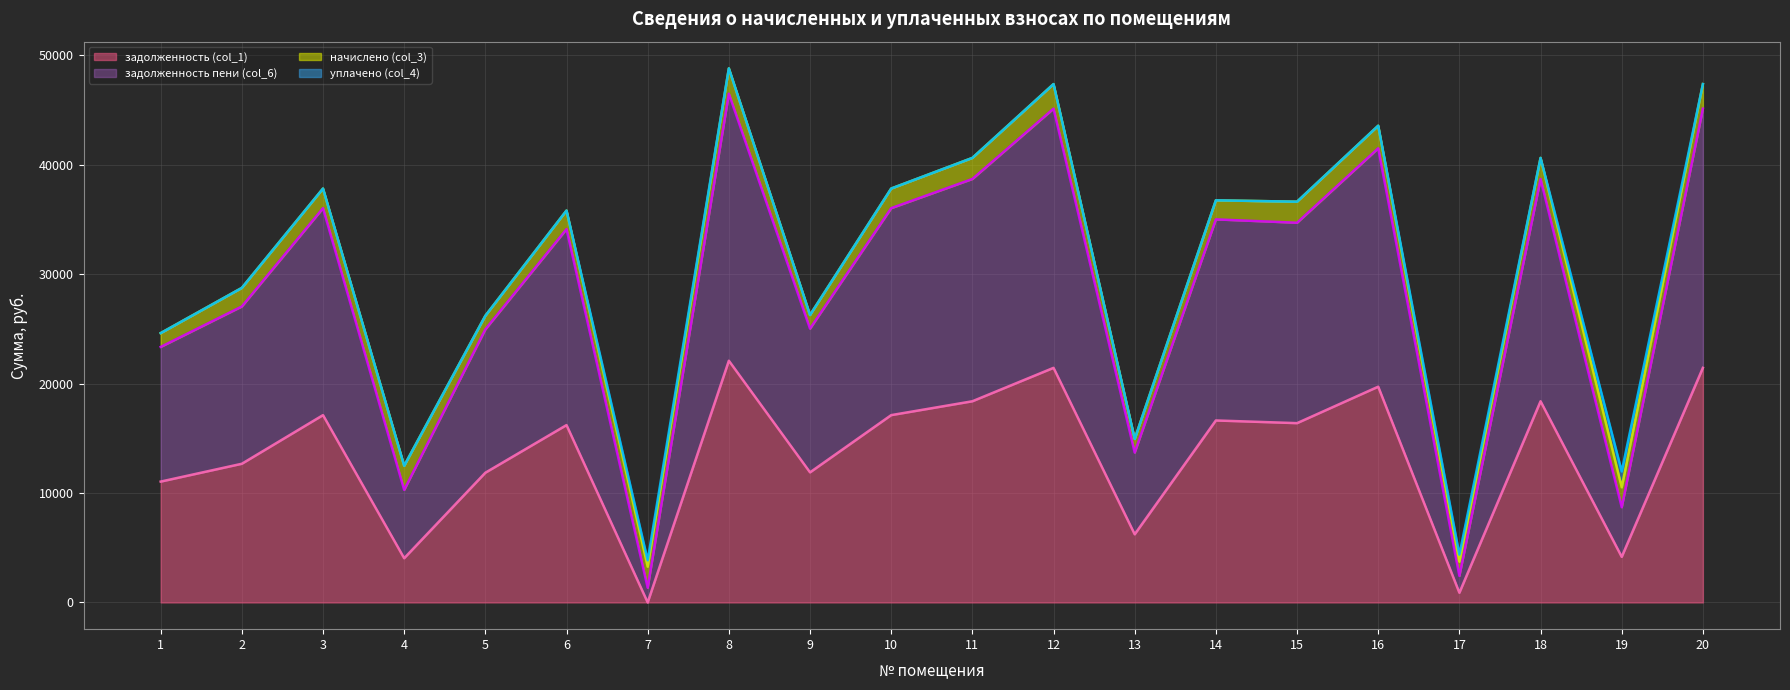

What is the difference between the maximum and minimum values in the задолженность (col_1) series?

22089.1